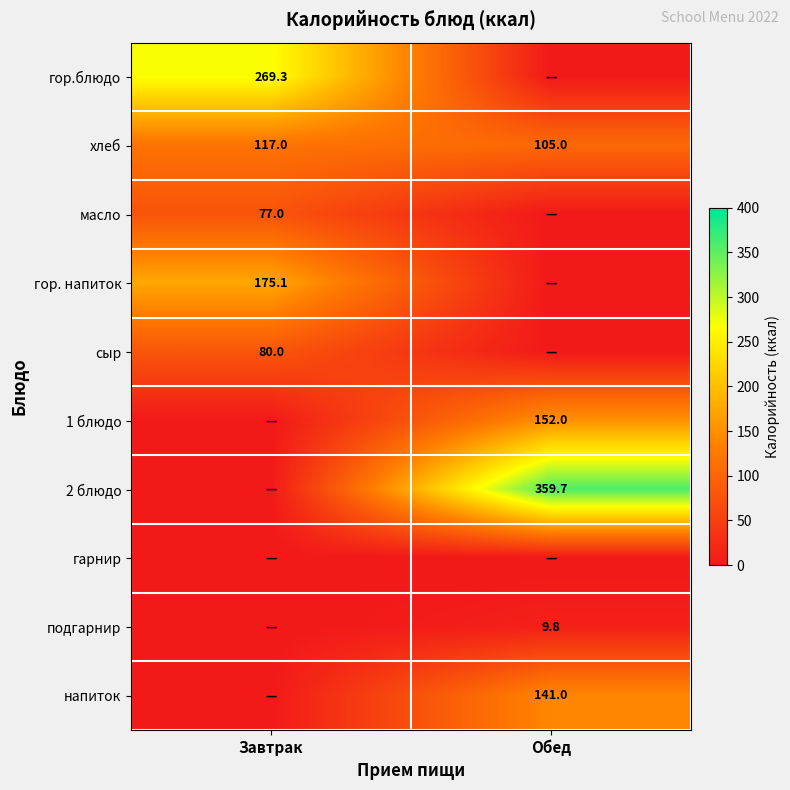

True or false: напиток has a value of 141.0 at Обед.

True